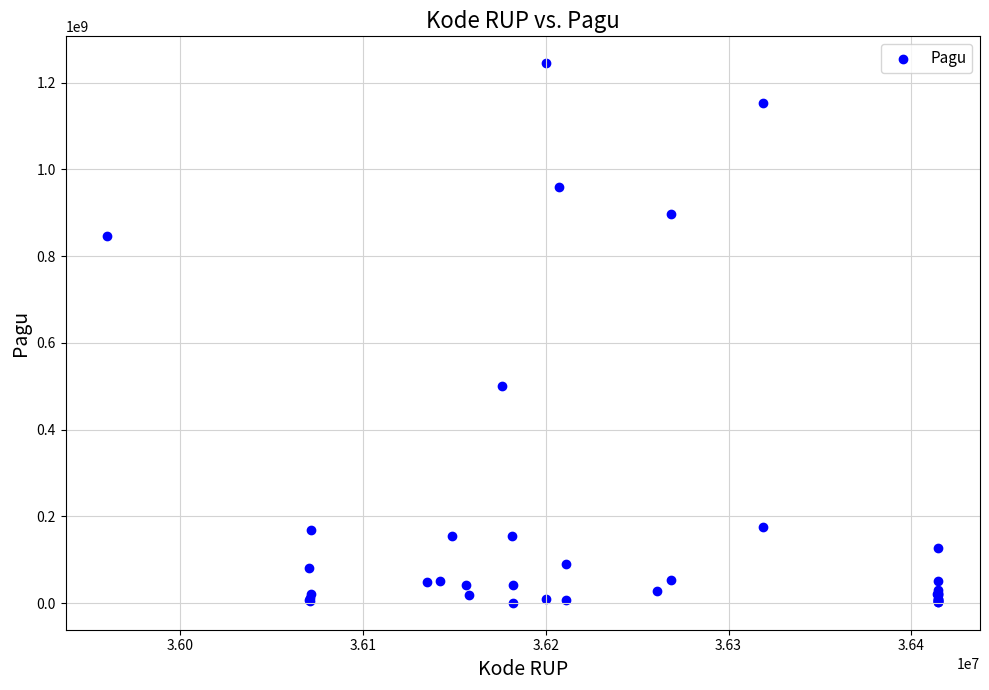

What Y value in the scatter plot is closest to 622840000?

499932000